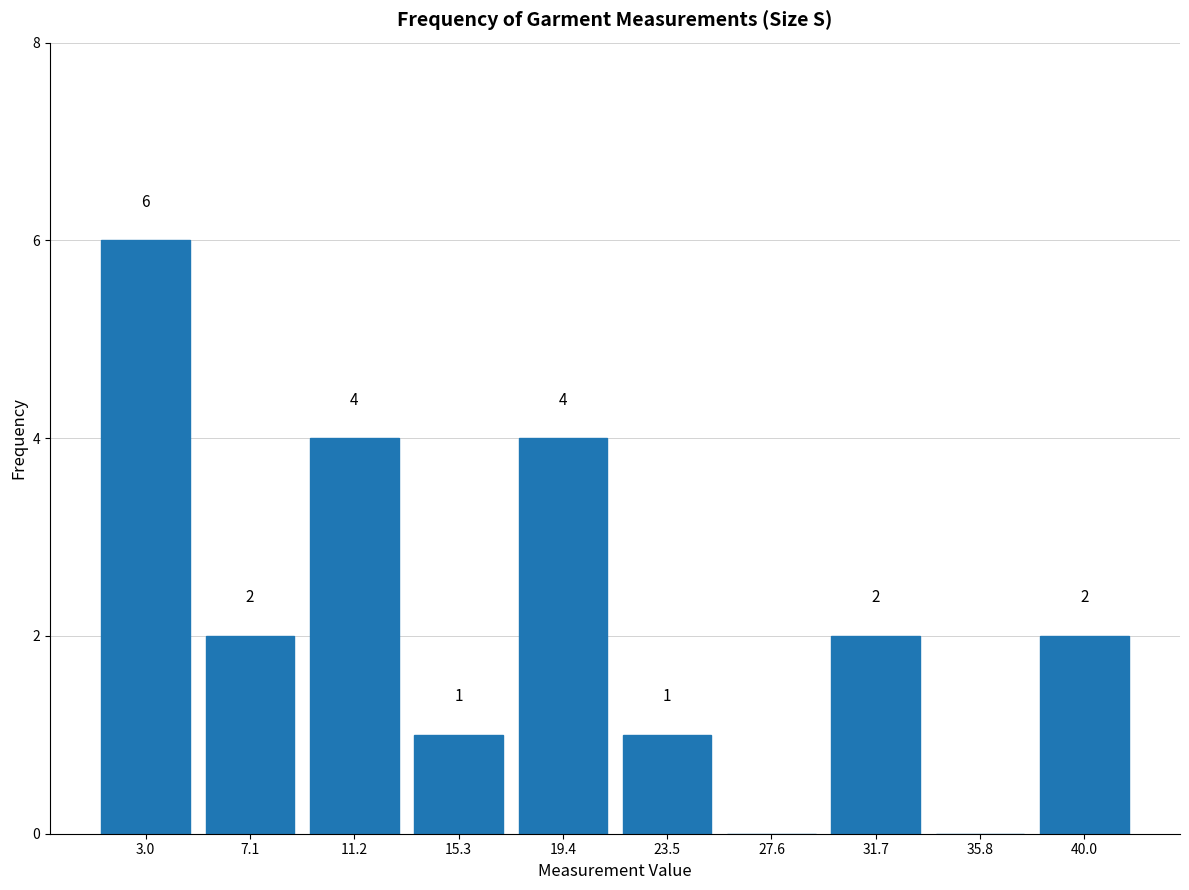

Which range on the x-axis has the tallest bar?

1.0 to 5.1